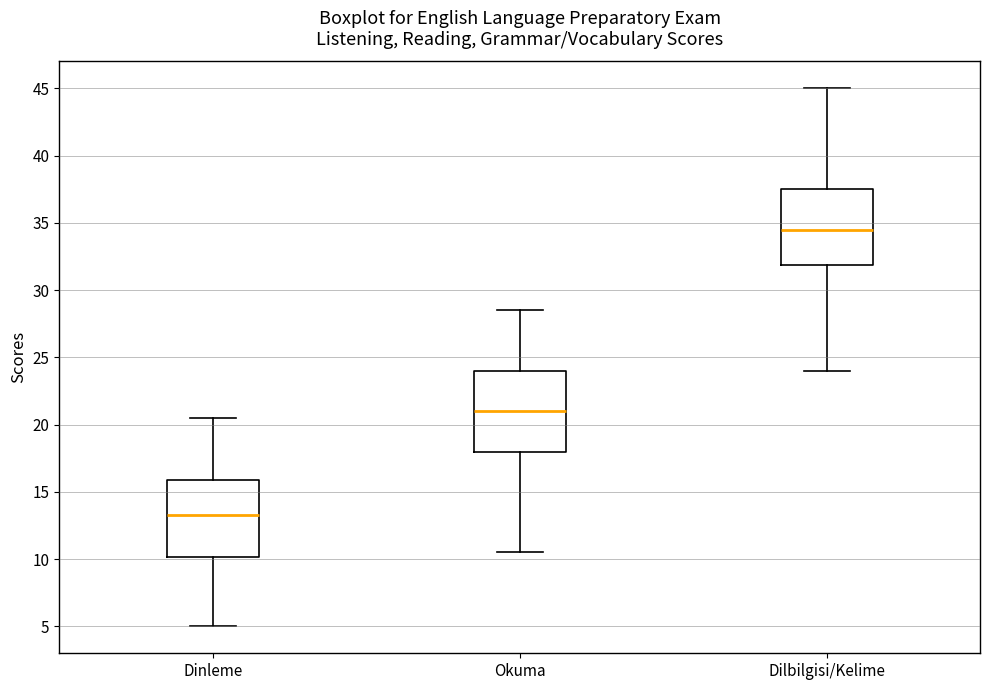

Reading left to right, transcribe this box plot: for each box, give where its median line is, the range the box spans, and where its two whiskers end, as read against the y-axis. The values are not printed on the chart, so give them approximately, as read against the axis.

Dinleme: median 13.5, box 10.0 to 16.0, whiskers 5.0 to 20.5
Okuma: median 21.0, box 18.0 to 24.0, whiskers 10.5 to 28.5
Dilbilgisi/Kelime: median 34.5, box 32.0 to 37.5, whiskers 24.0 to 45.0